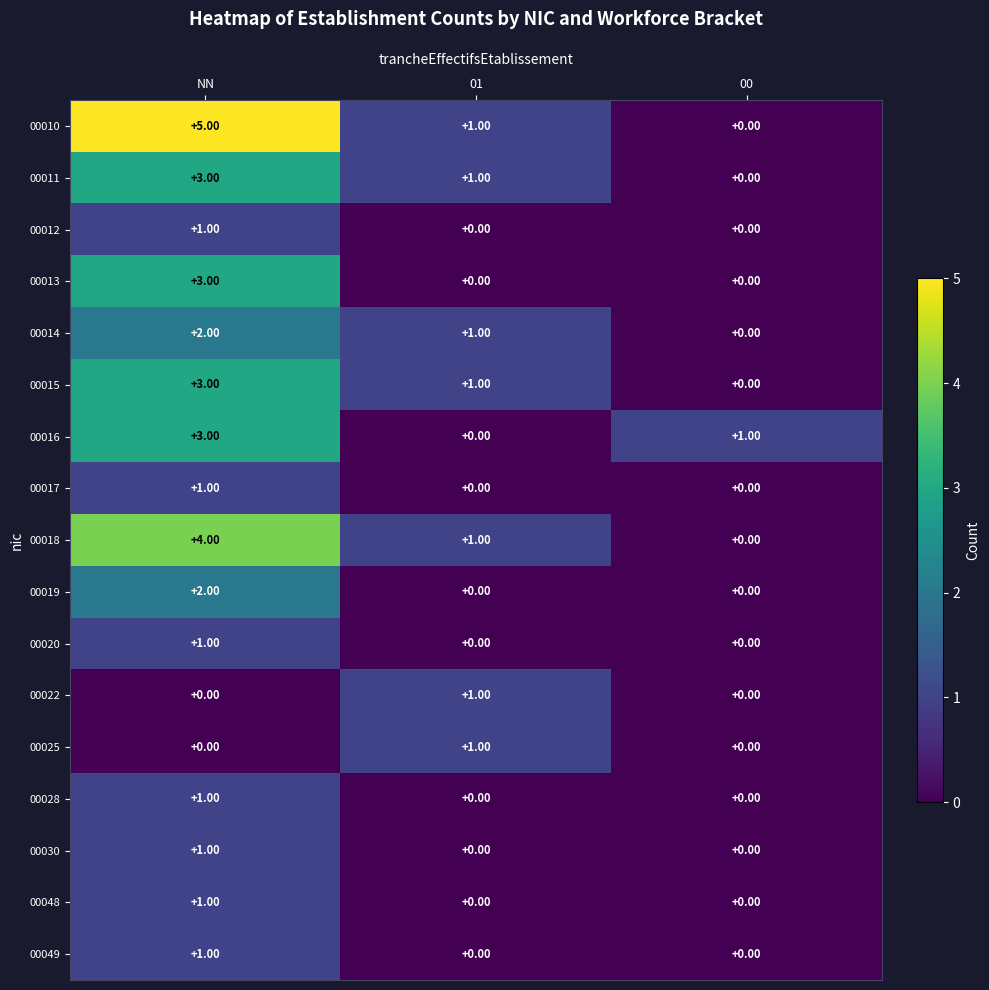

Which series changed the most between NN and 01?

00010